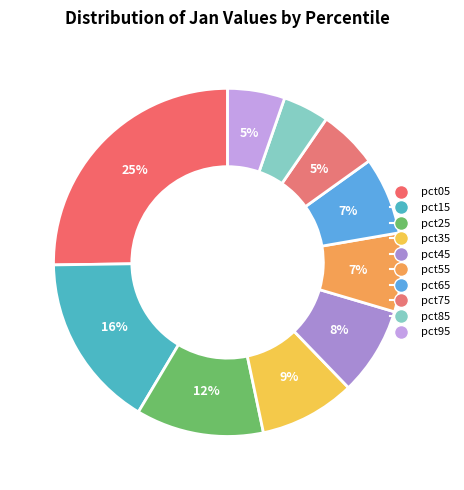

Combined, what portion of the pie is pct25 and pct95?

17.2%